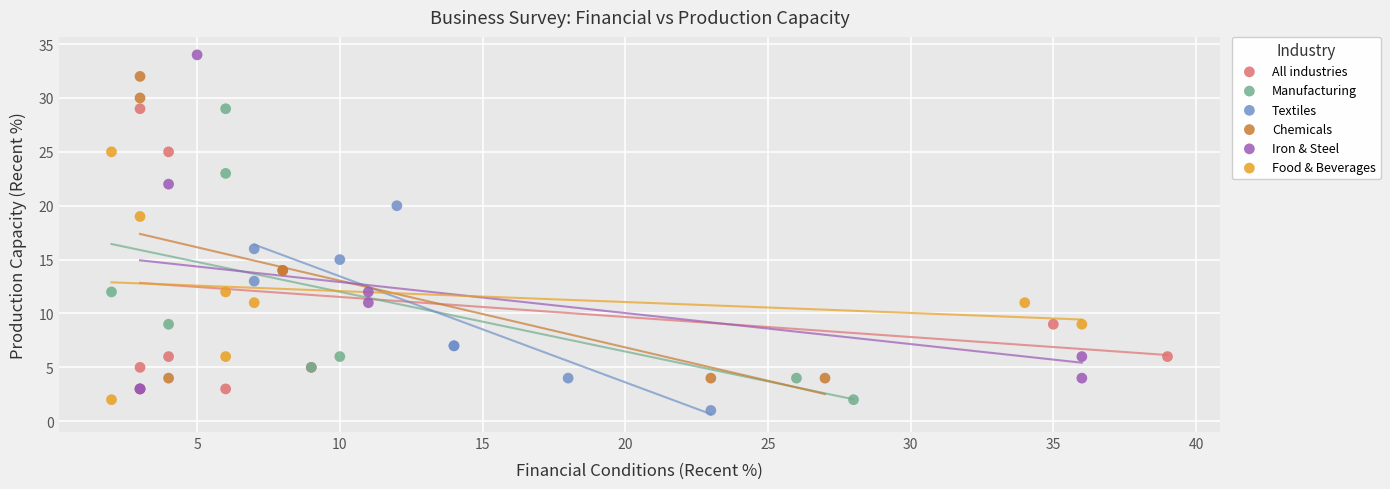

Which series reaches the maximum Y coordinate?

Iron & Steel